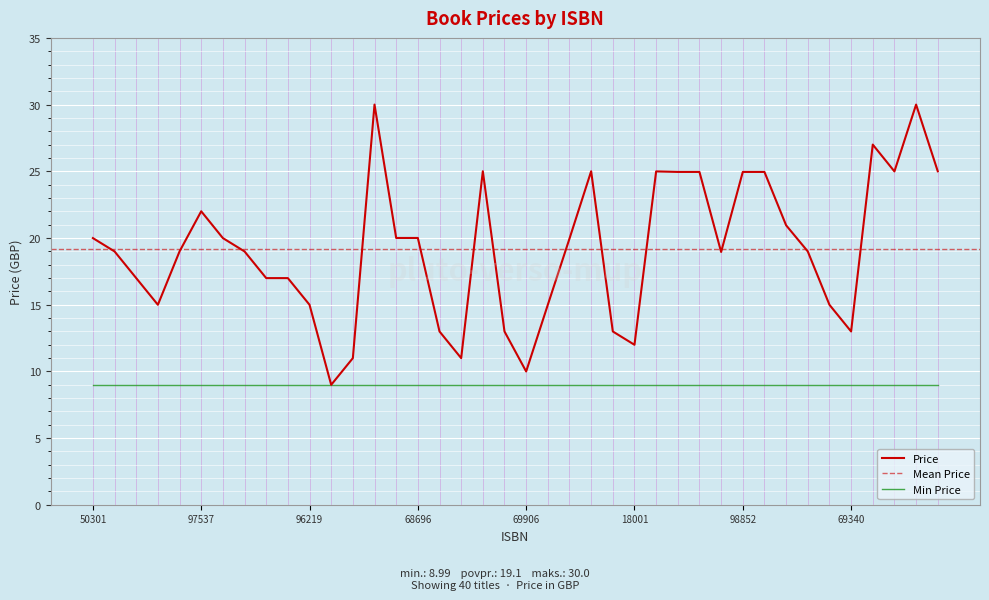

What is the lowest value of the Price series?

9.0